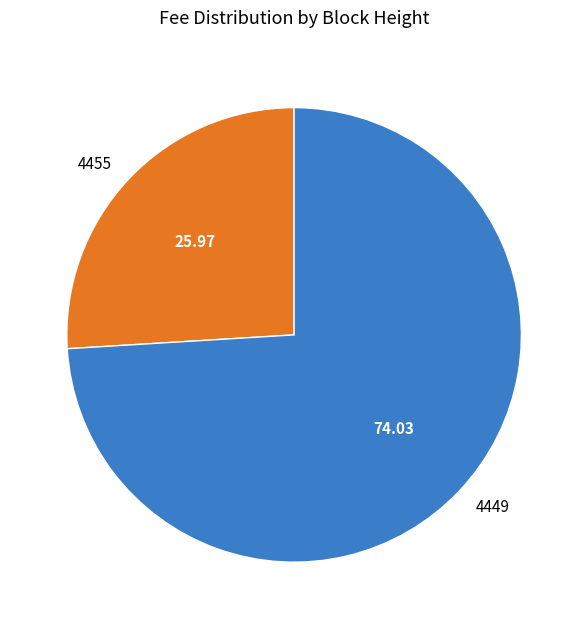

What is the smallest slice in the pie chart?

4455